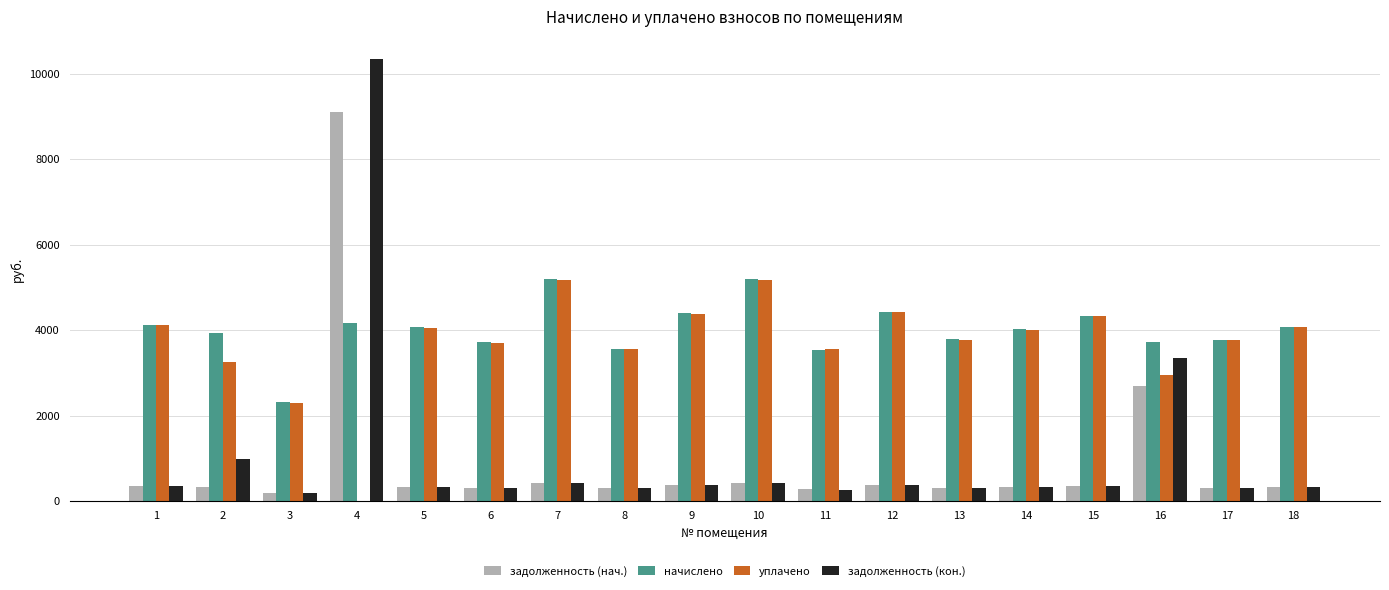

What is the total value across all series at 18?

8821.7